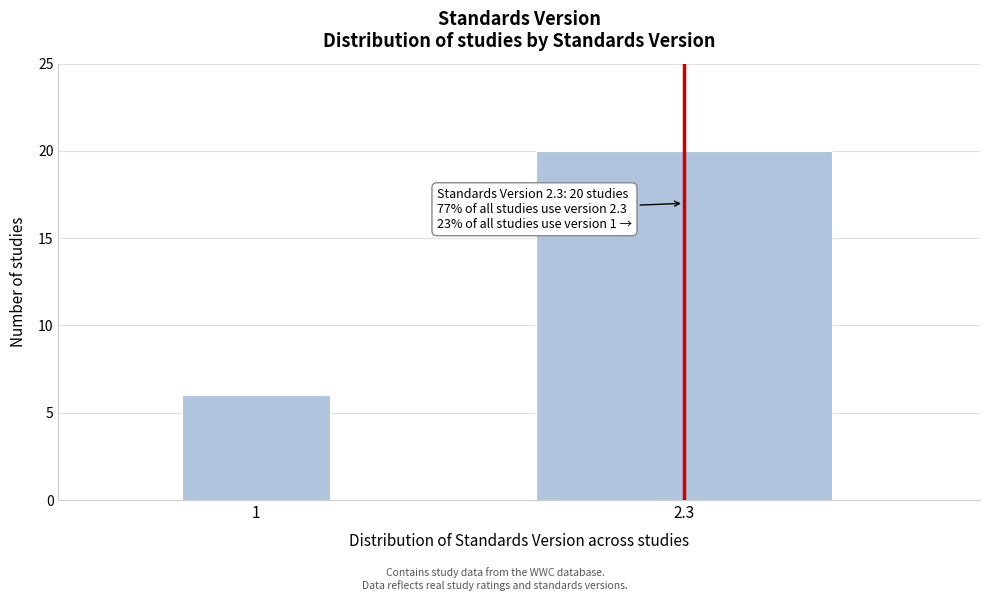

Reading left to right, list all the values displayed in this chart.

1=6	2.3=20